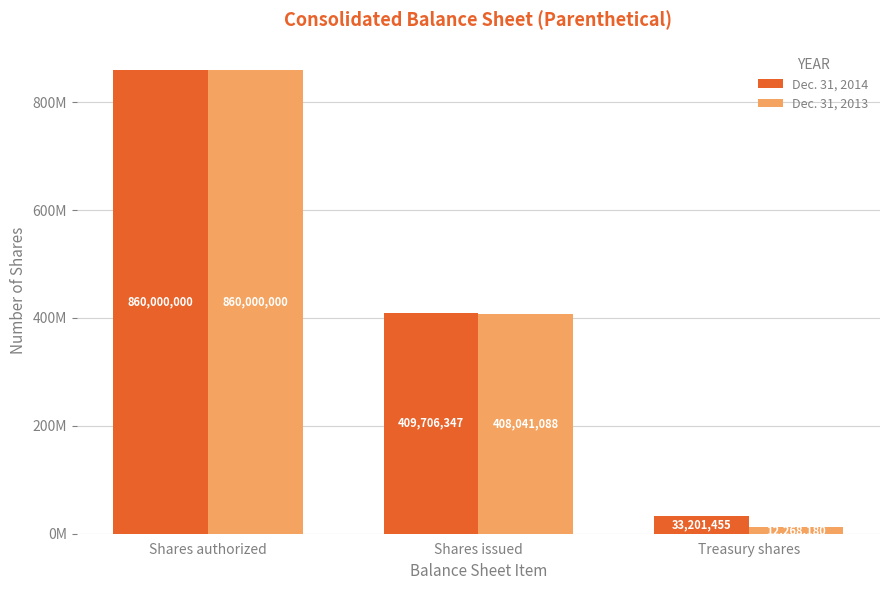

What is the difference between the Dec. 31, 2013 values at Shares authorized and Shares issued?

451958912